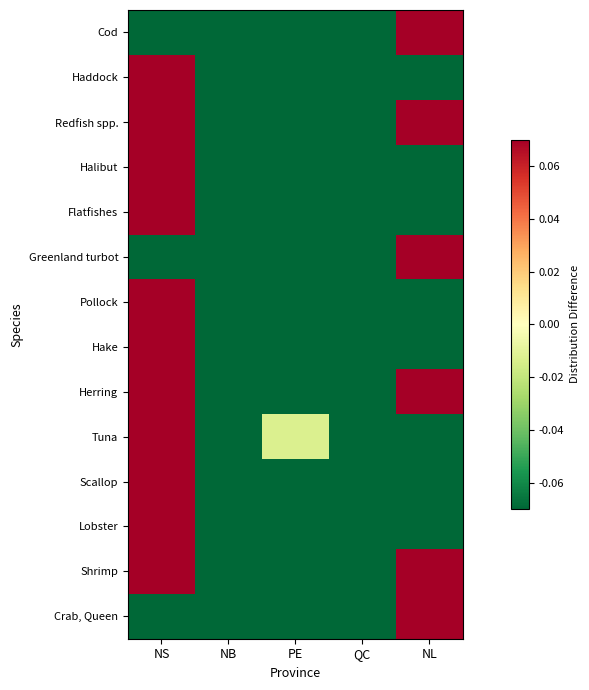

At which category is the sum across all series the highest?

NS